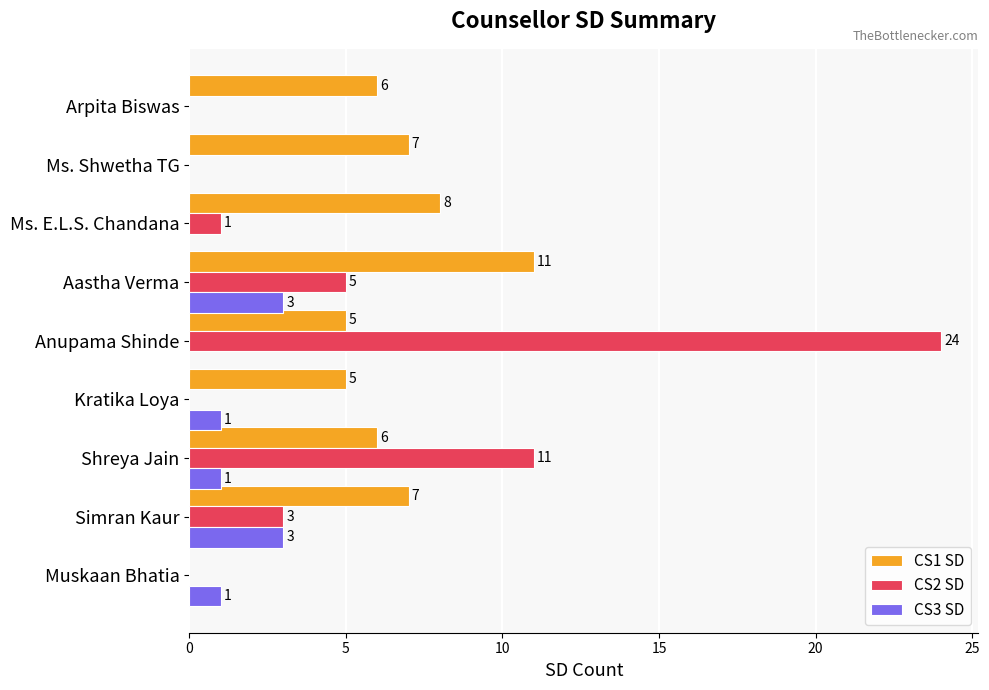

Which series changed the most between Muskaan Bhatia and Anupama Shinde?

CS2 SD